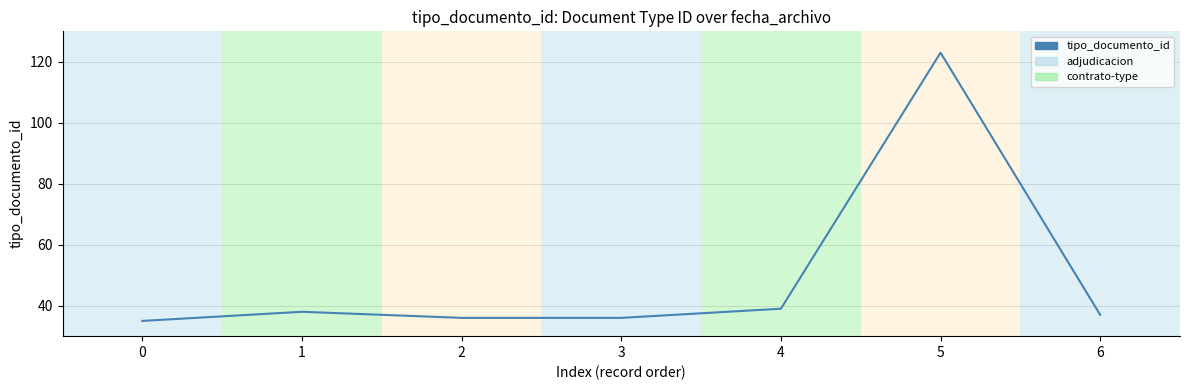

The value at 3 is 36. True or false?

True